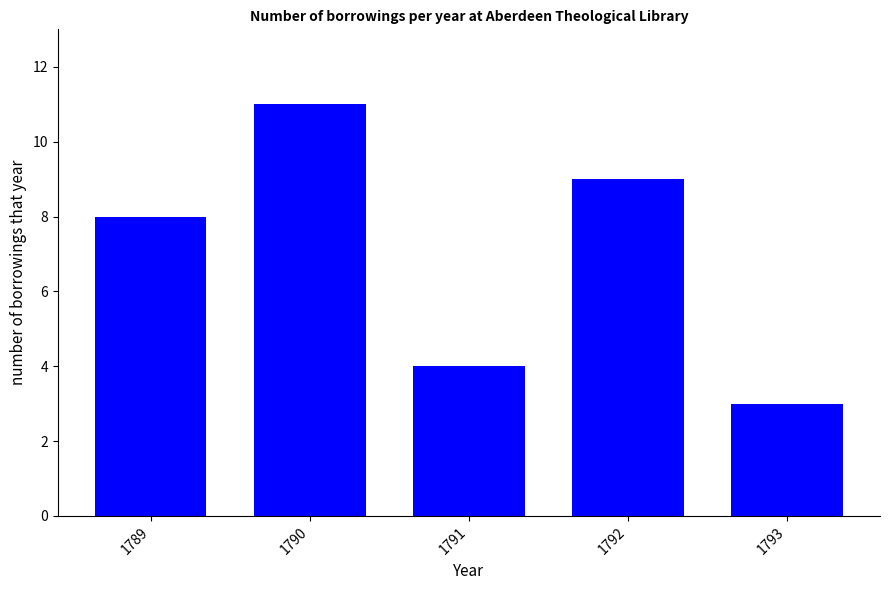

What is the ratio of the value at 1789 to the value at 1793?

2.7